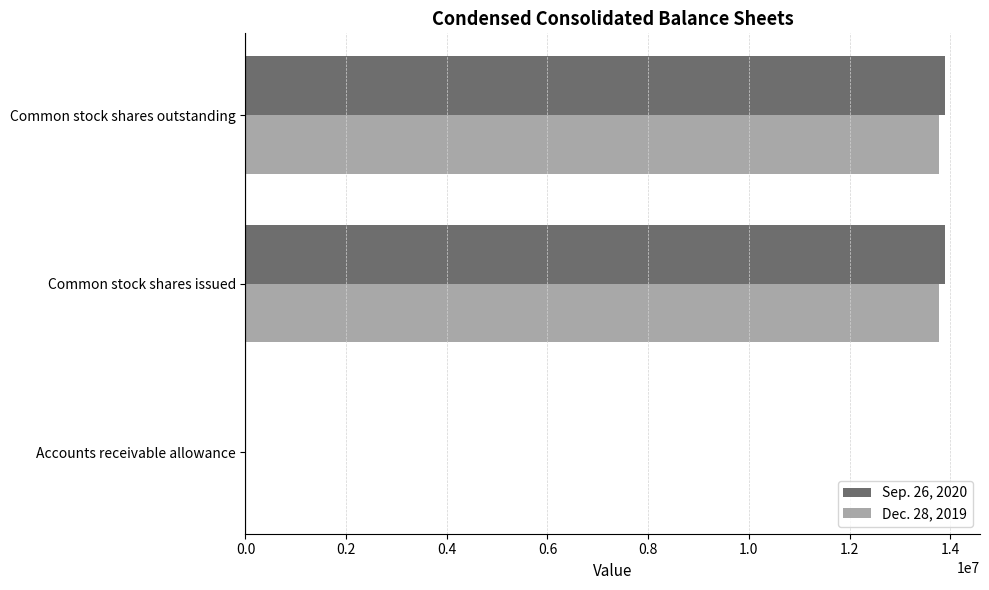

Which series has the widest spread of values?

Sep. 26, 2020